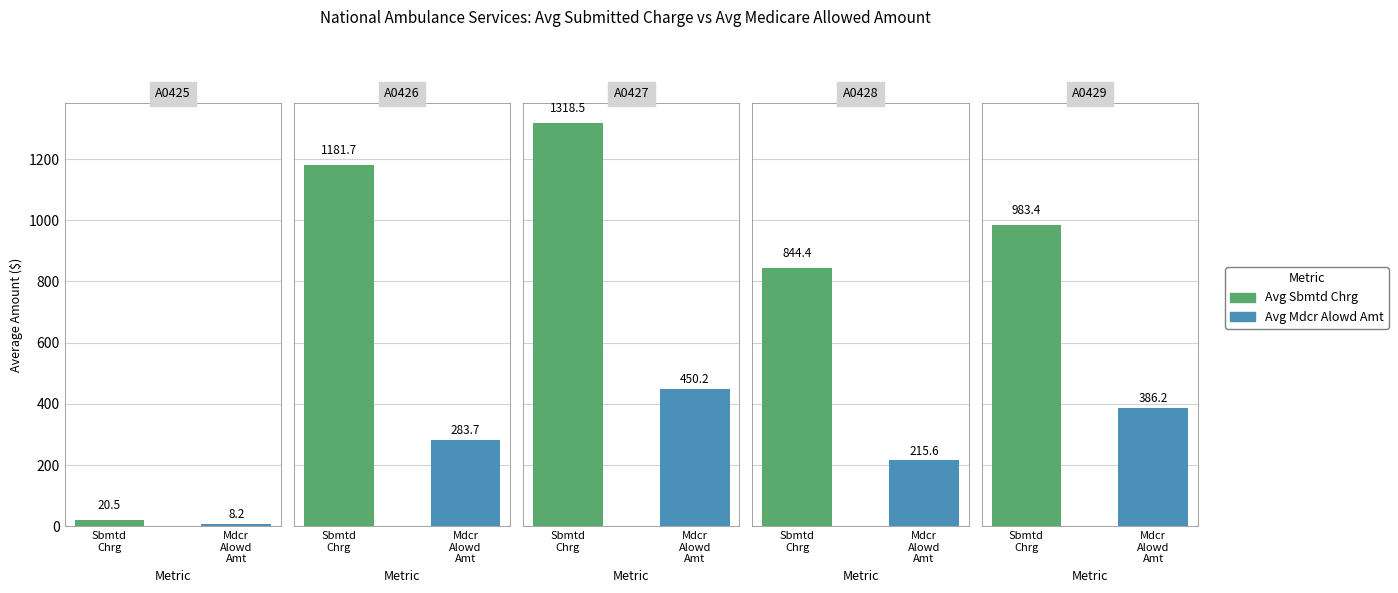

Reading right to left, transcribe all the data shown in this chart.

Avg_Sbmtd_Chrg: 983.4	844.4	1318.5	1181.7	20.5
Avg_Mdcr_Alowd_Amt: 386.2	215.6	450.2	283.7	8.2